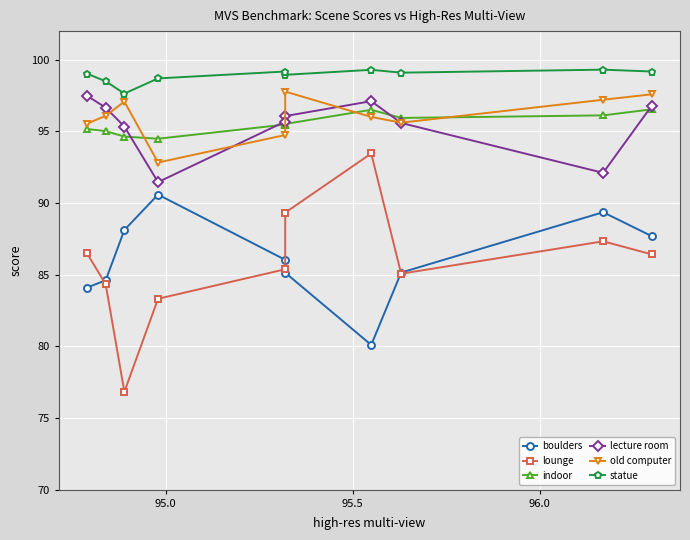

What is the smallest value displayed?

76.8